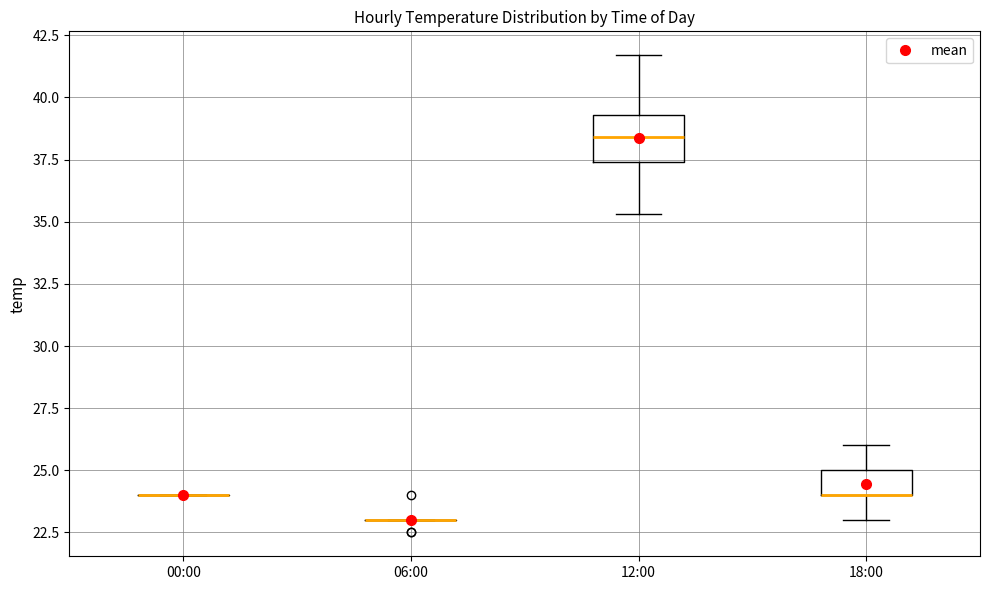

Comparing the boxes themselves (not the whiskers), which one is the tallest?

12:00